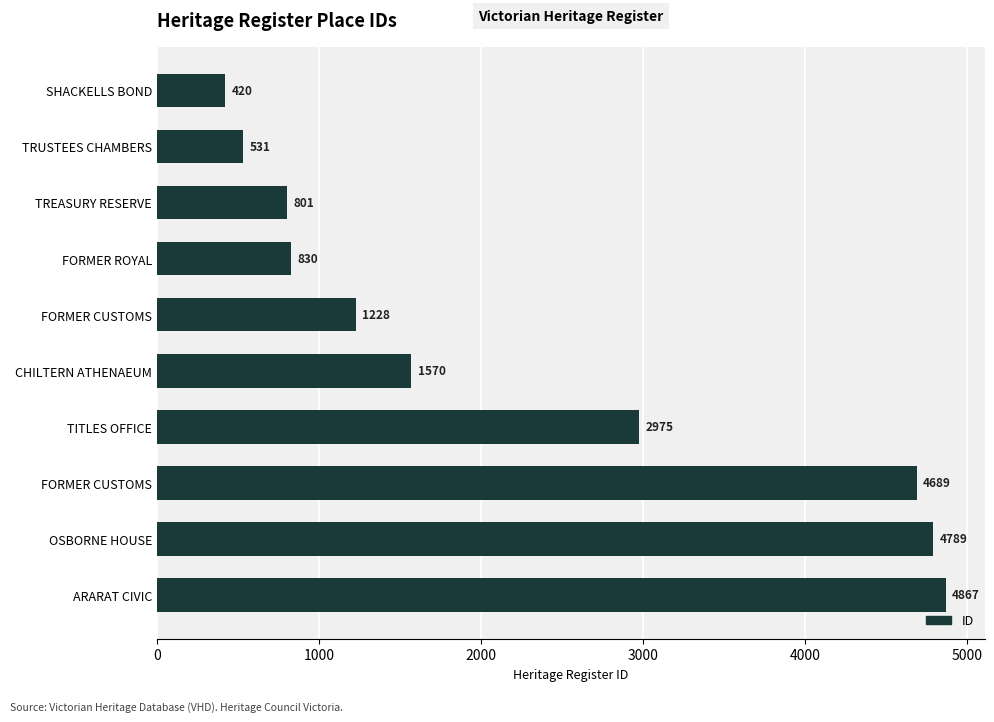

How many values are below 1570?

5